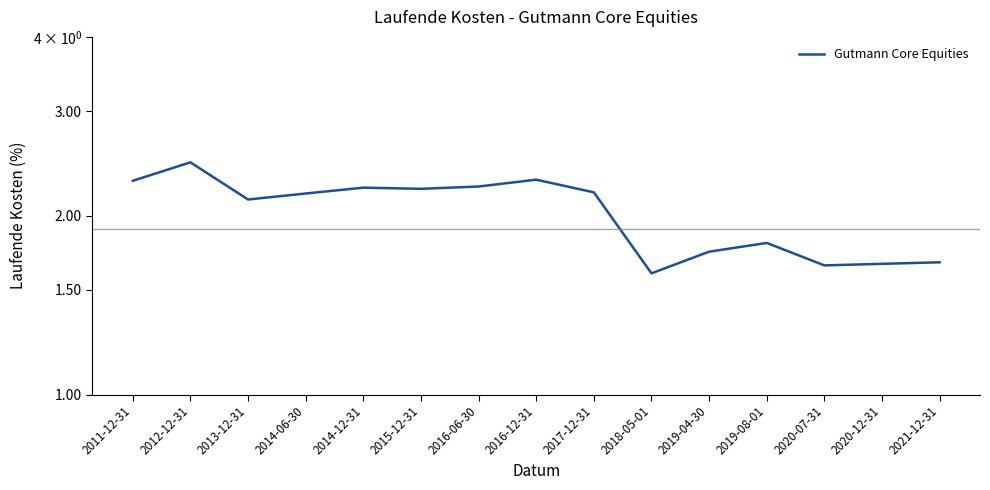

True or false: the data shows 2.2 at 2014-06-30.

True